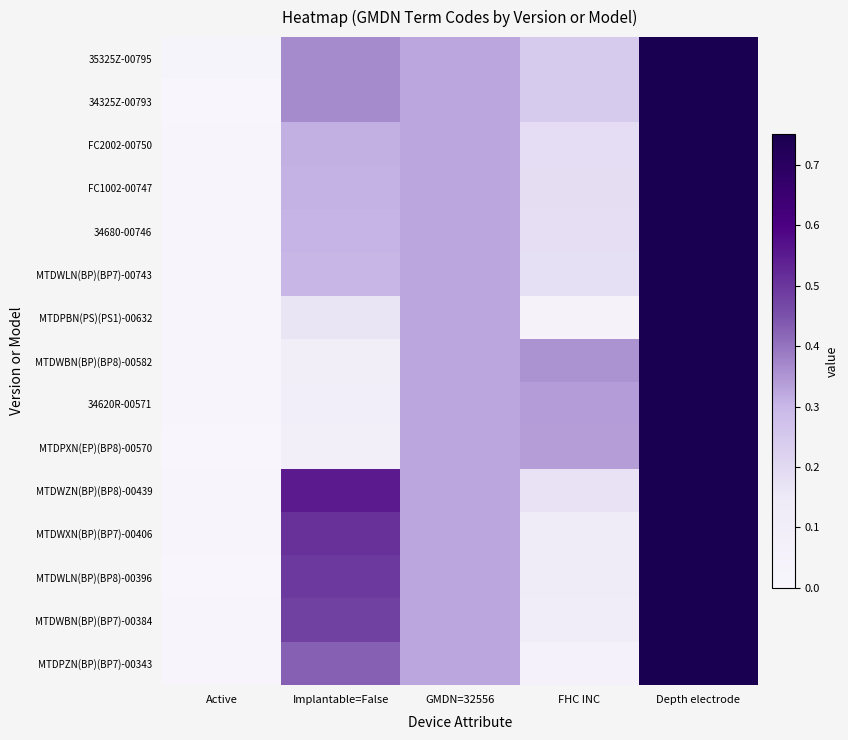

What is the spread (max minus min) of values at FHC INC?

0.3